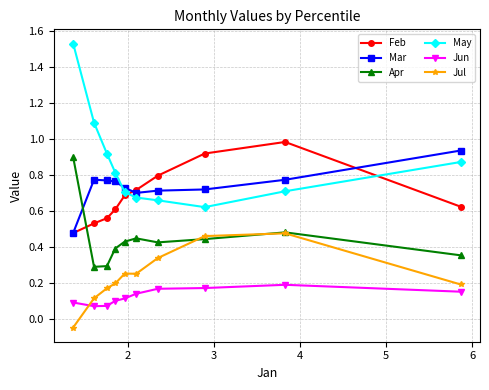

What is the value of the May point at the 2nd from the left?

1.1